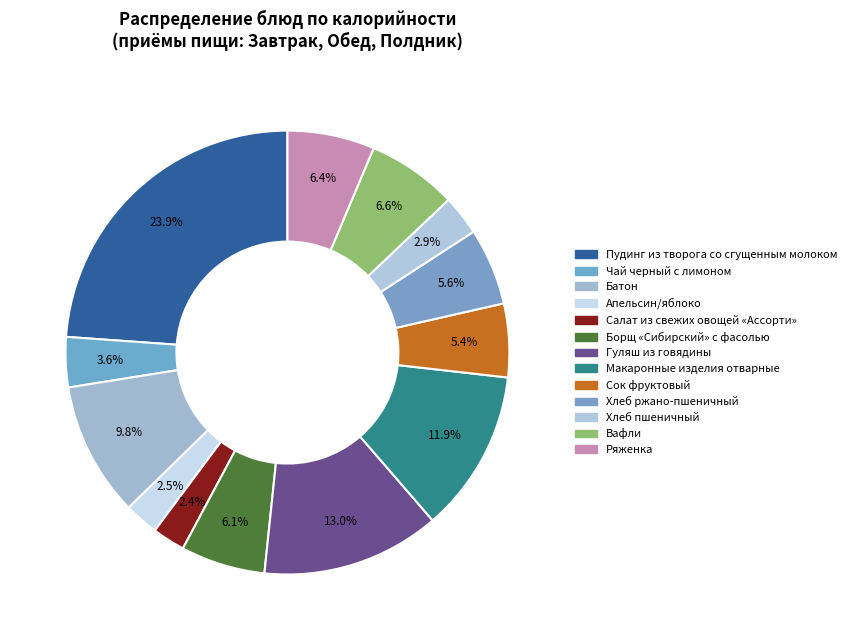

To the nearest percent, what is the difference between the largest and smallest slice percentages?

21%